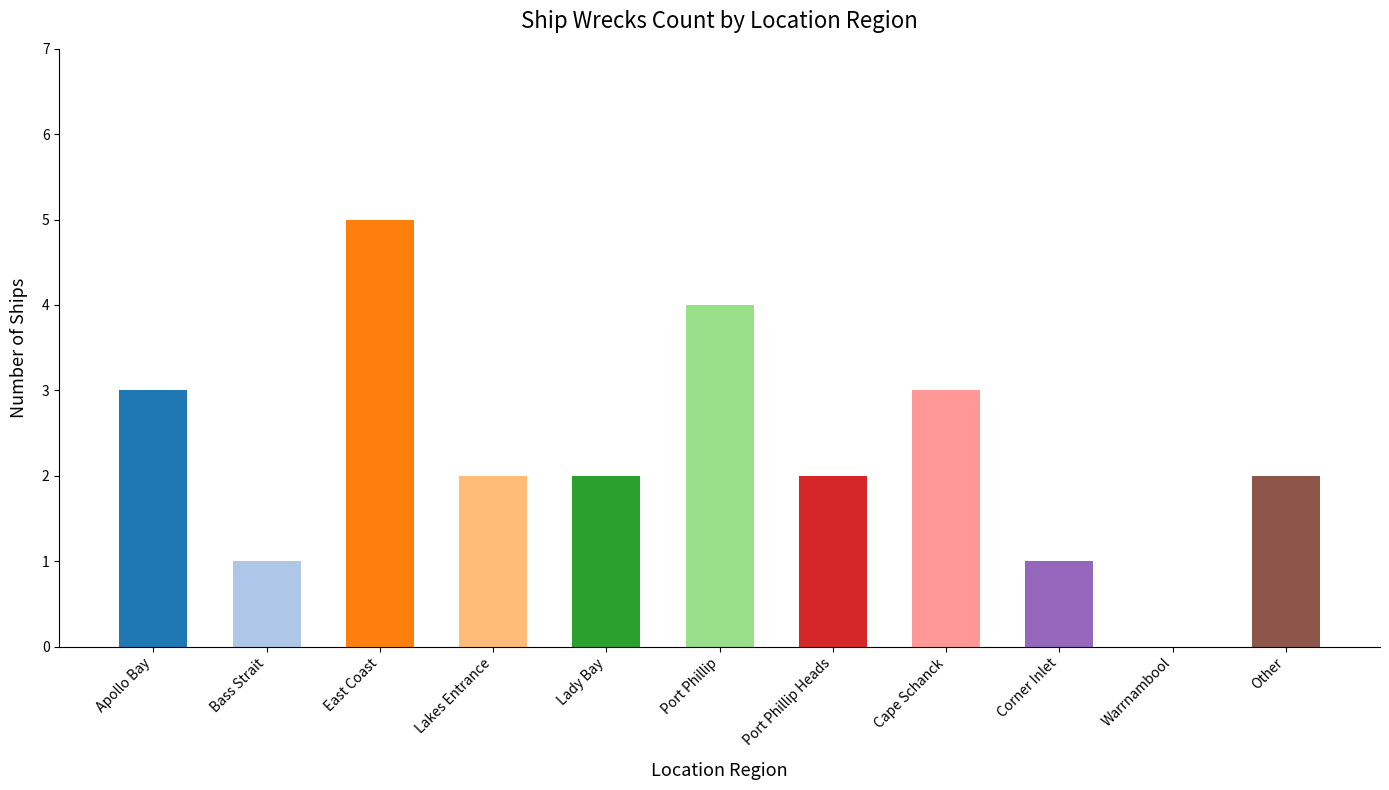

Reading left to right, what are all the values shown in this chart?

3	1	5	2	2	4	2	3	1	0	2